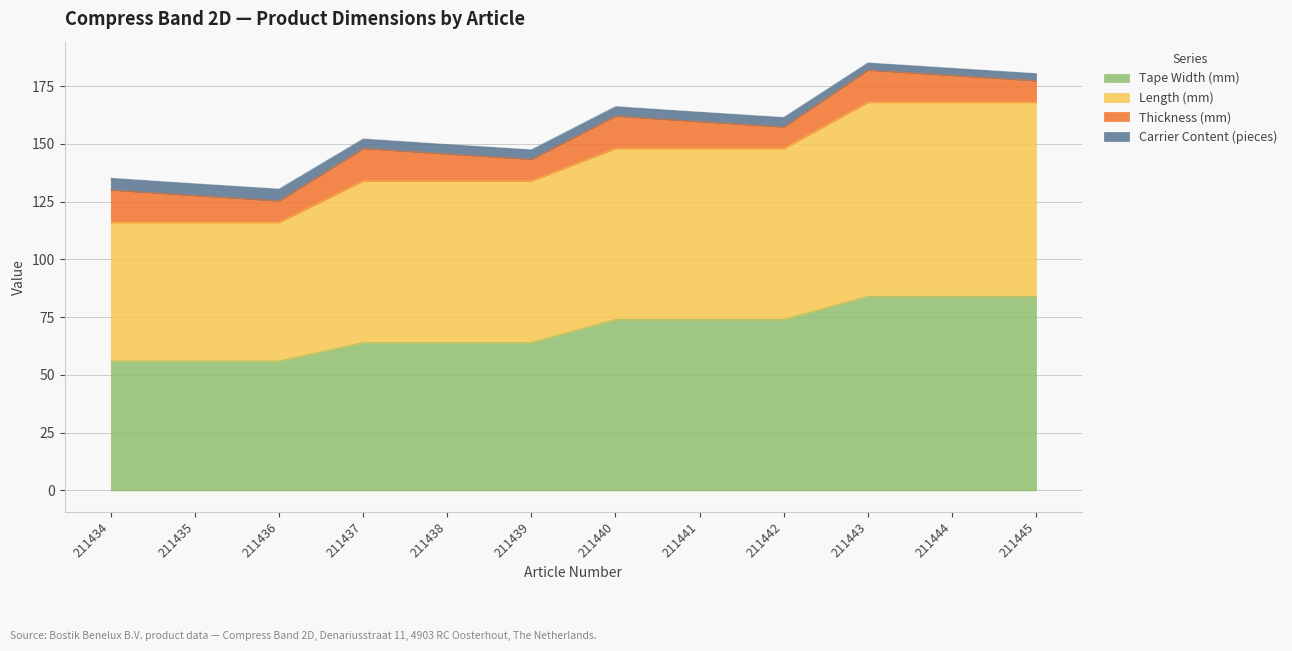

Which series has the largest total across all categories?

Length (mm)